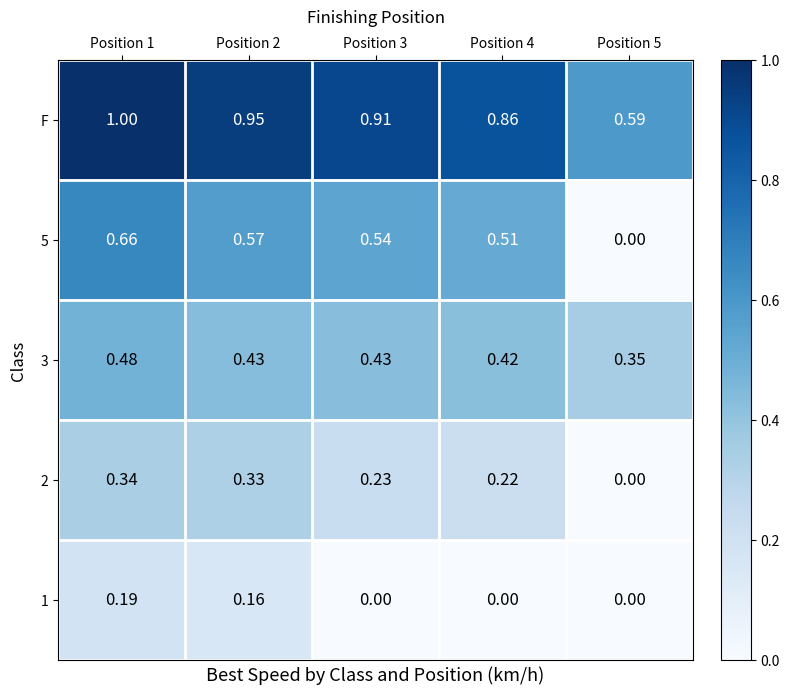

Which series has the largest total across all categories?

F